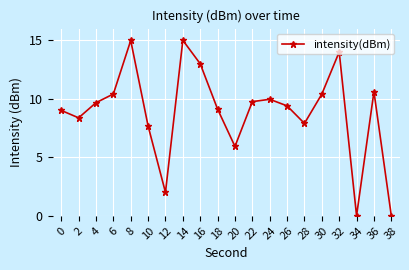

Approximately how many times larger is the value at 32 compared to 14?

0.9